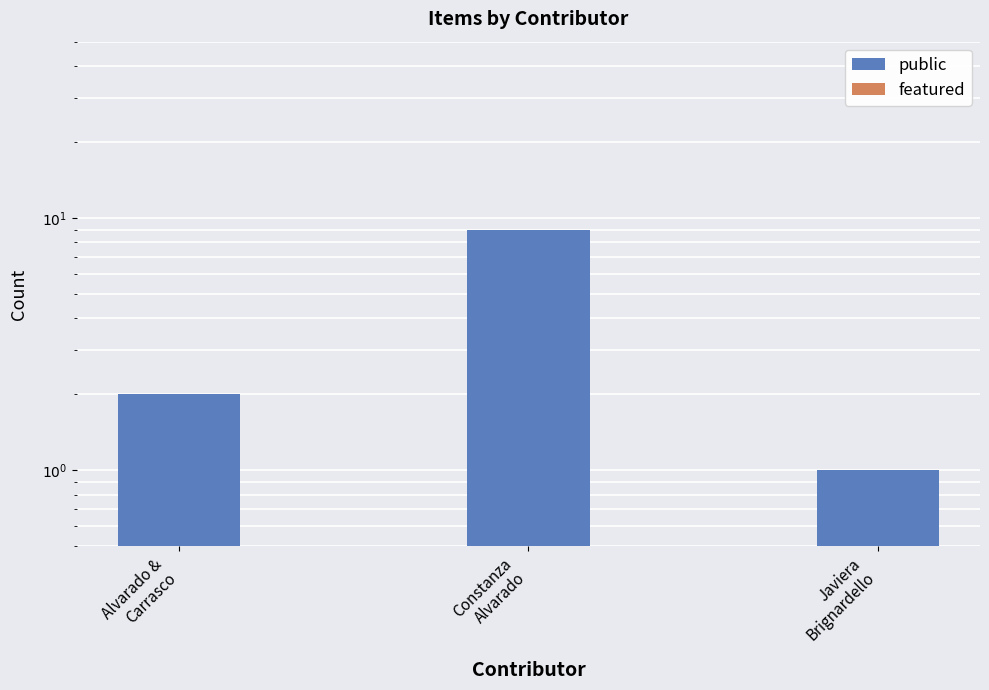

Which series has the largest total across all categories?

public